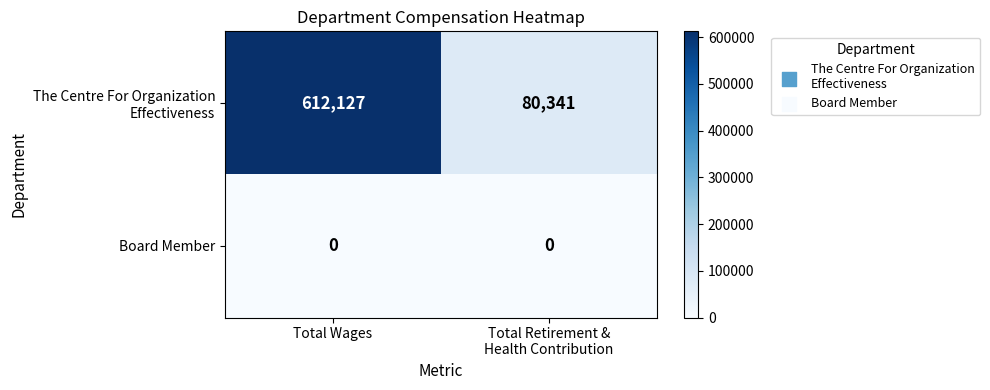

The value of Board Member at Total Wages is 0. True or false?

True